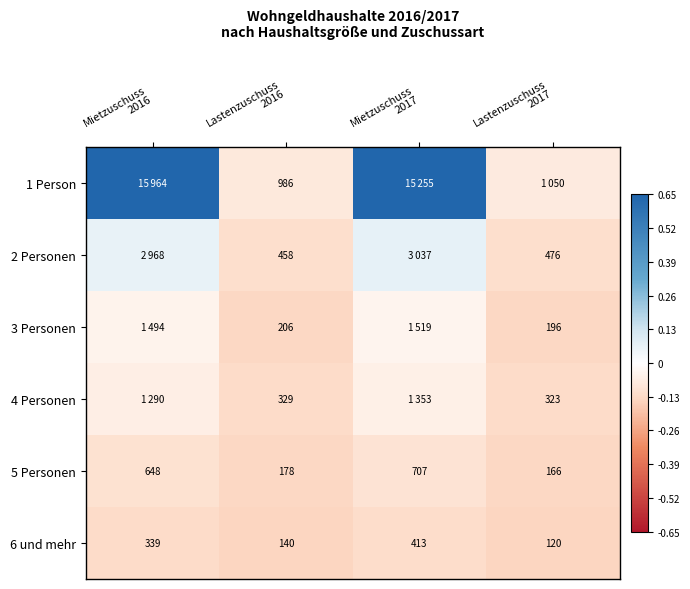

Which category has the highest value in the 5 Personen series?

Mietzuschuss 2017